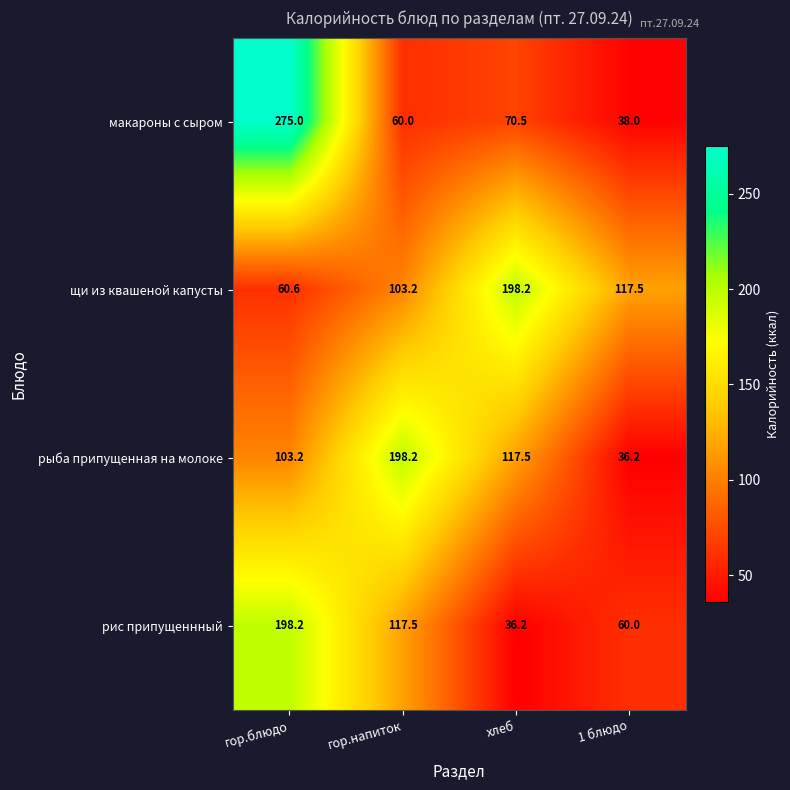

List the series in order of their overall mean, highest first.

щи из квашеной капусты, рыба припущенная на молоке, макароны с сыром, рис припущеннный